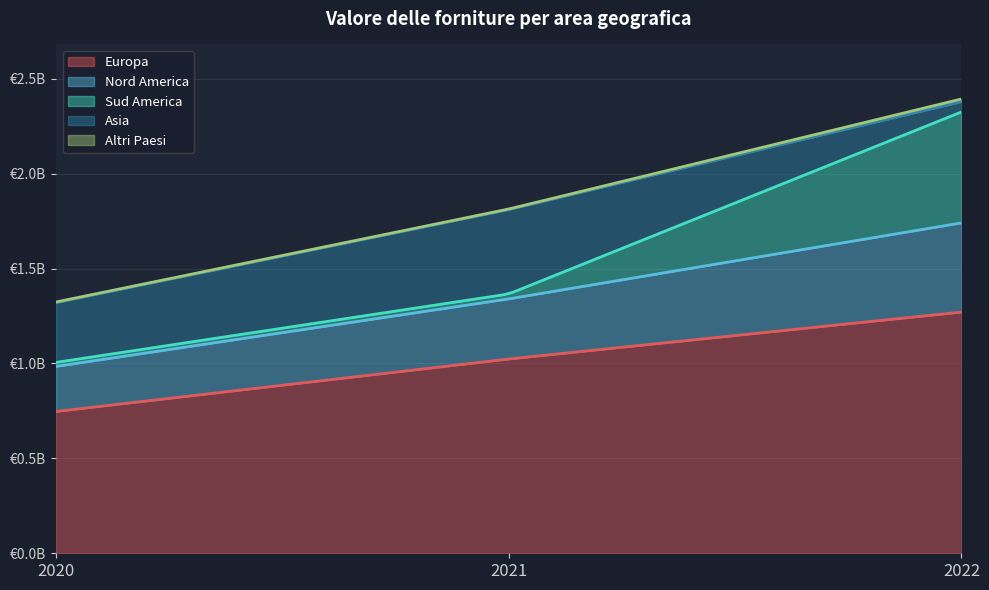

The Europa series shows 1861291937 at 2022. True or false?

False